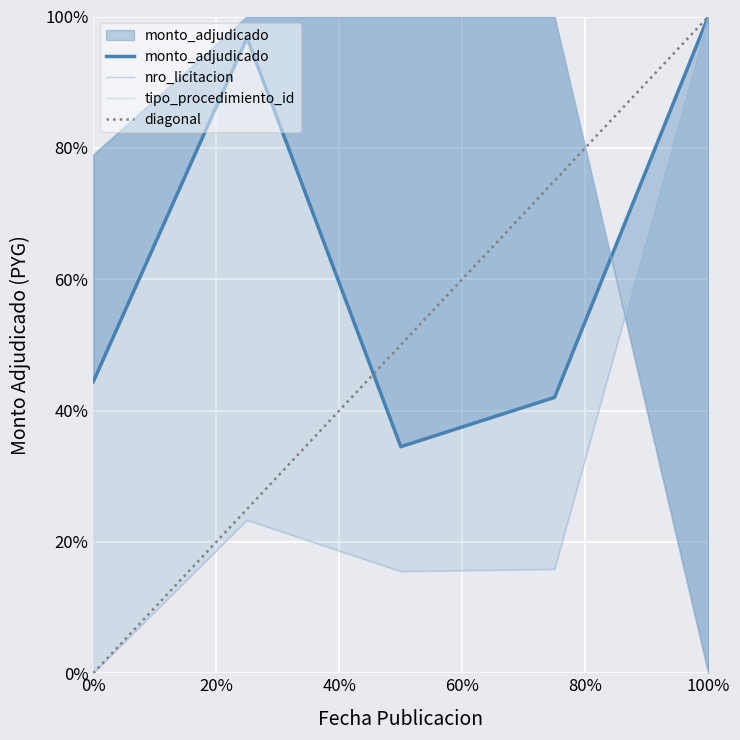

What is the difference between the maximum and minimum values in the nro_licitacion series?

1.0